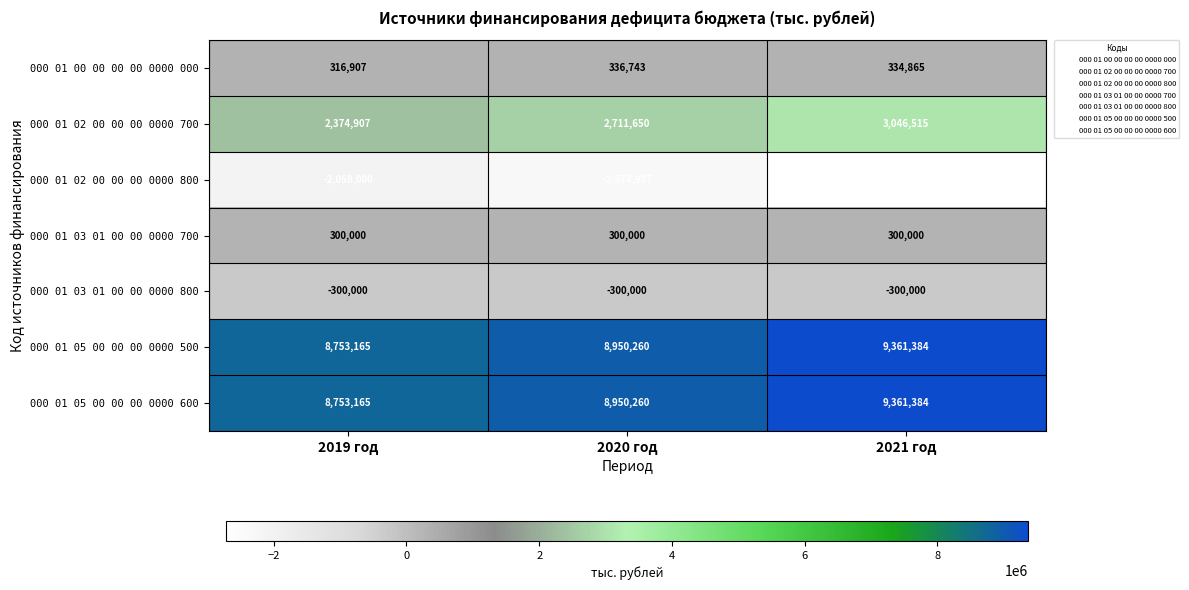

What is the total value across all series at 2020 год?

18574006